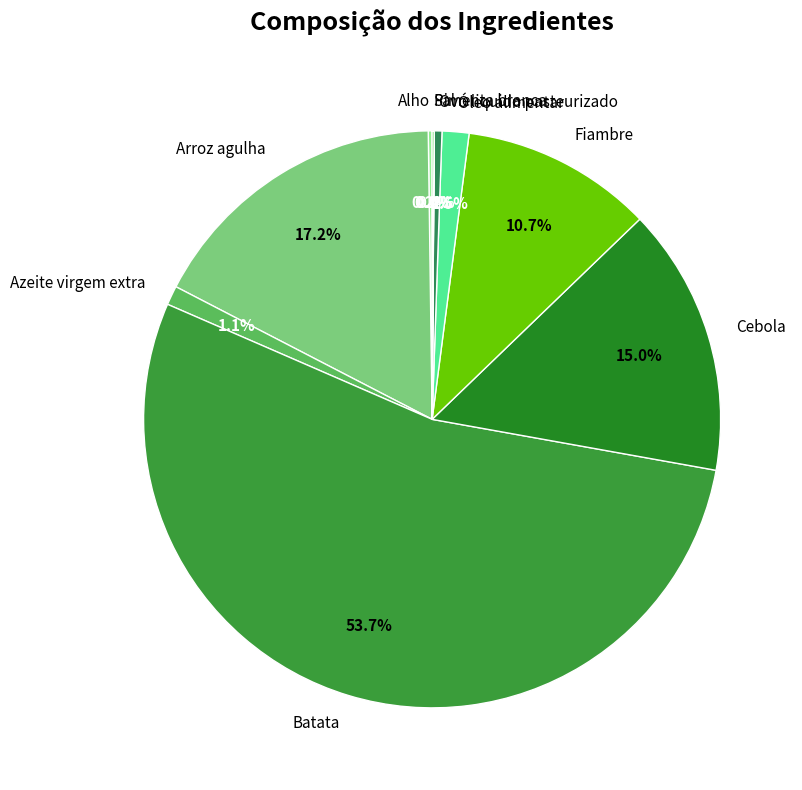

Which slice represents more than half of the pie?

Batata